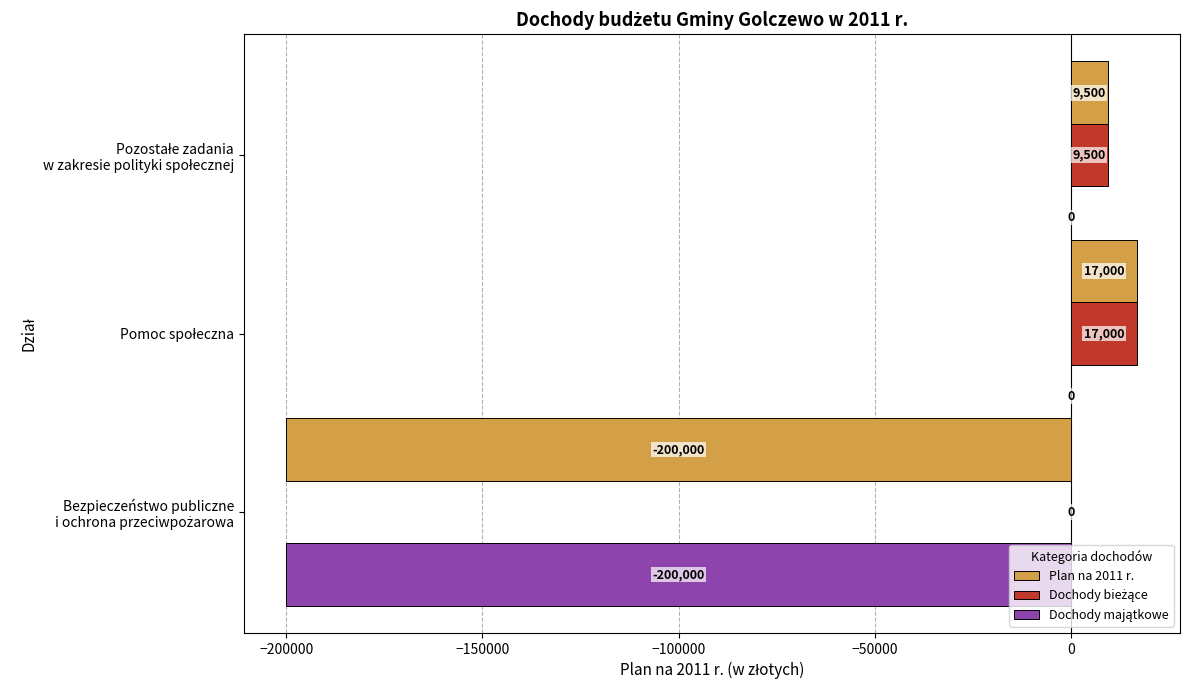

What is the maximum value shown in the chart?

17000